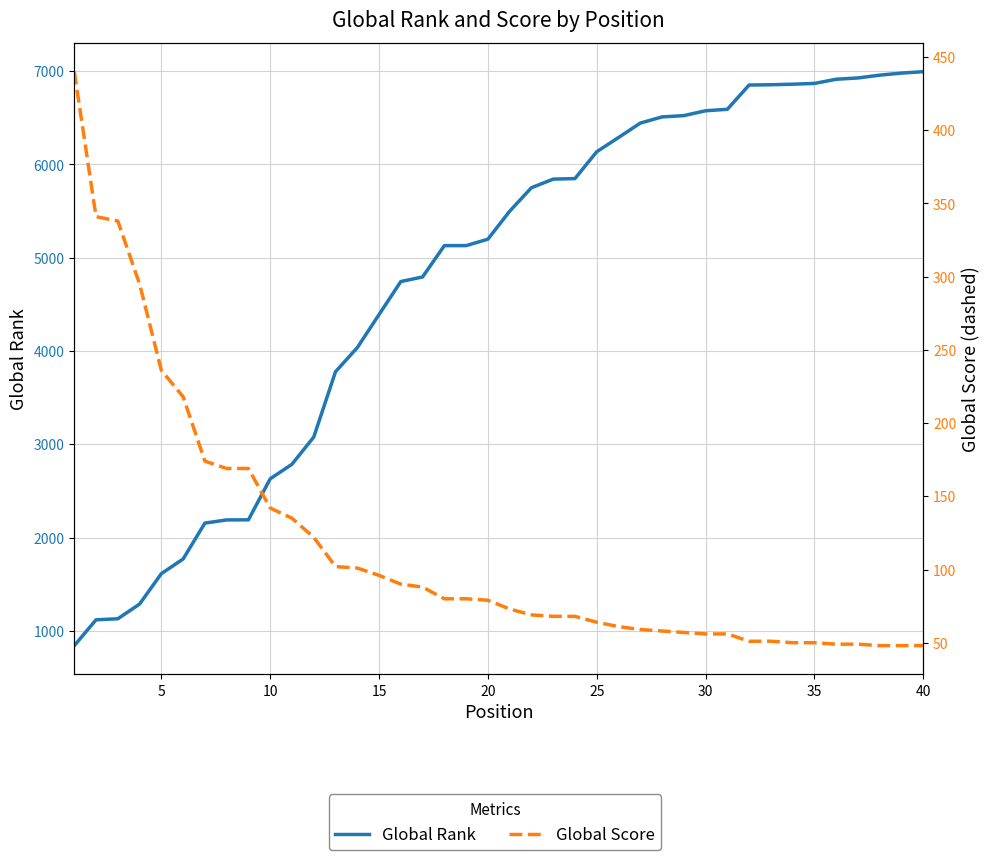

At 35, list the series in order from largest to smallest.

Global Rank, Global Score